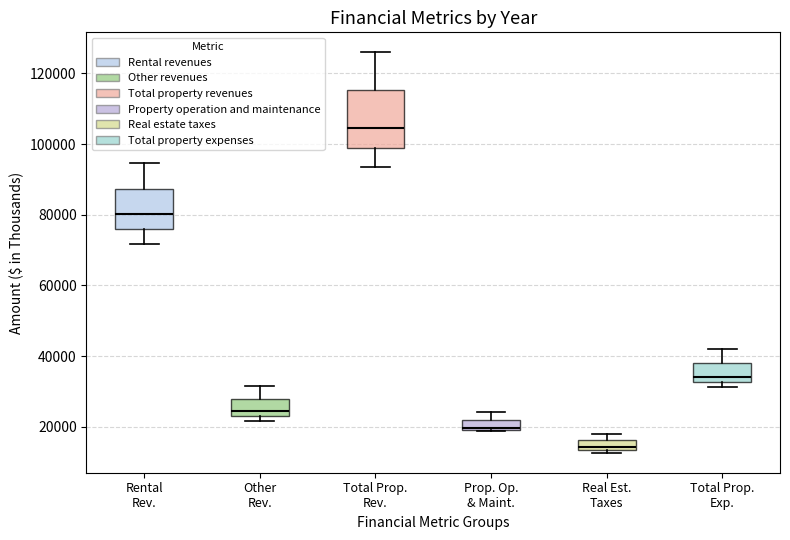

Comparing the boxes themselves (not the whiskers), which one is the tallest?

Total Prop. Rev.